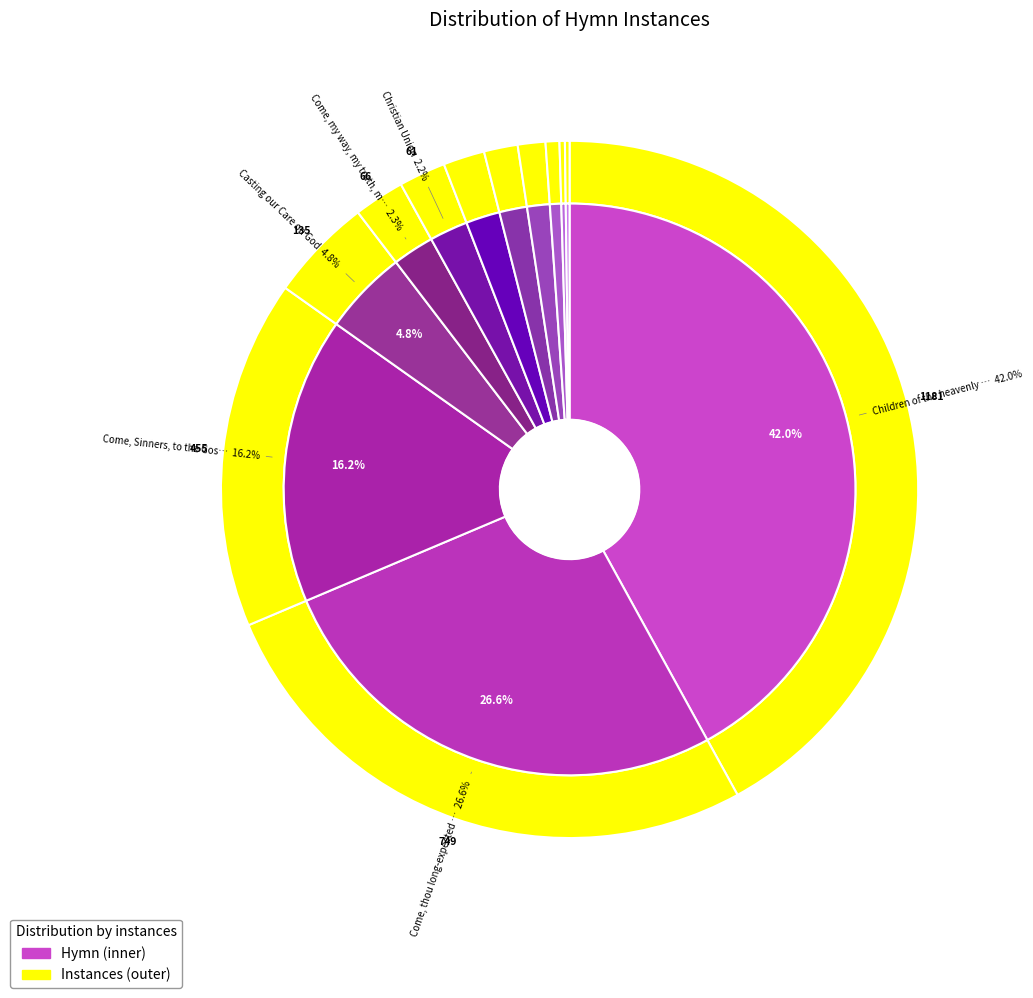

To the nearest percent, what percentage of the pie is Come, Sinners, to the Gospel Feast?

16%